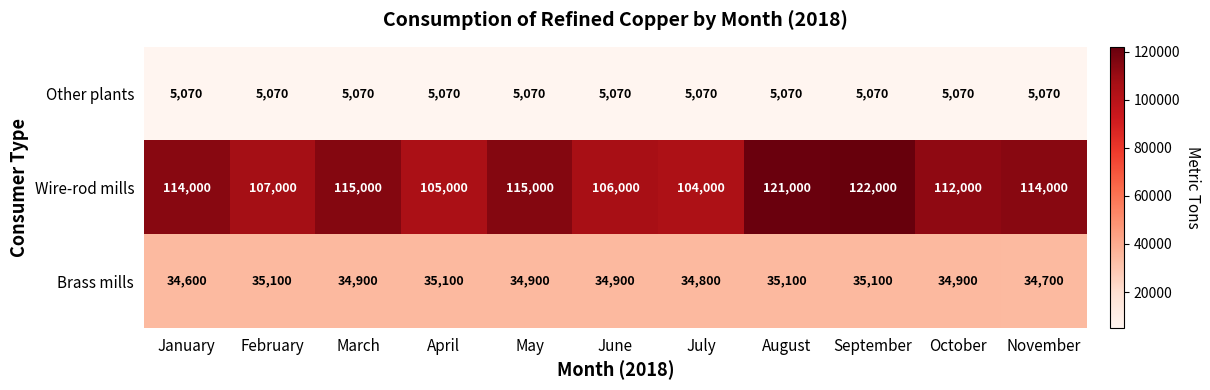

What is the approximate value of Other plants at June?

5070